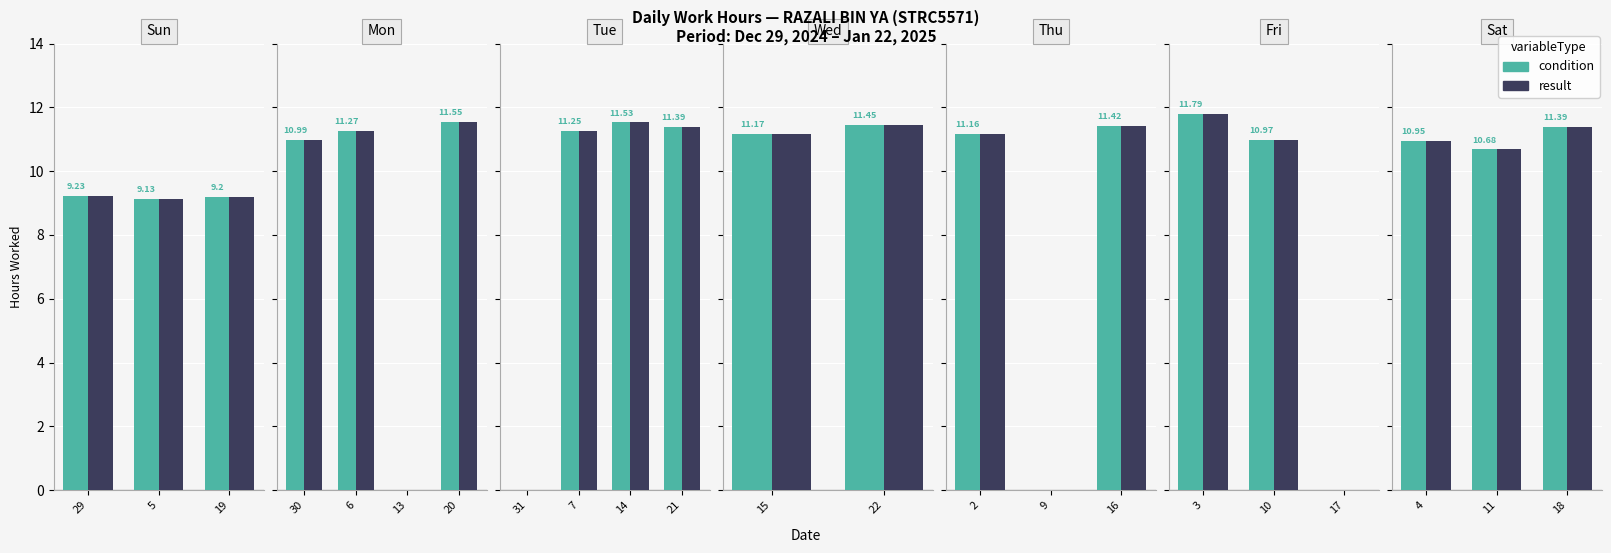

Is it true that result equals 2.4 at 11?

False